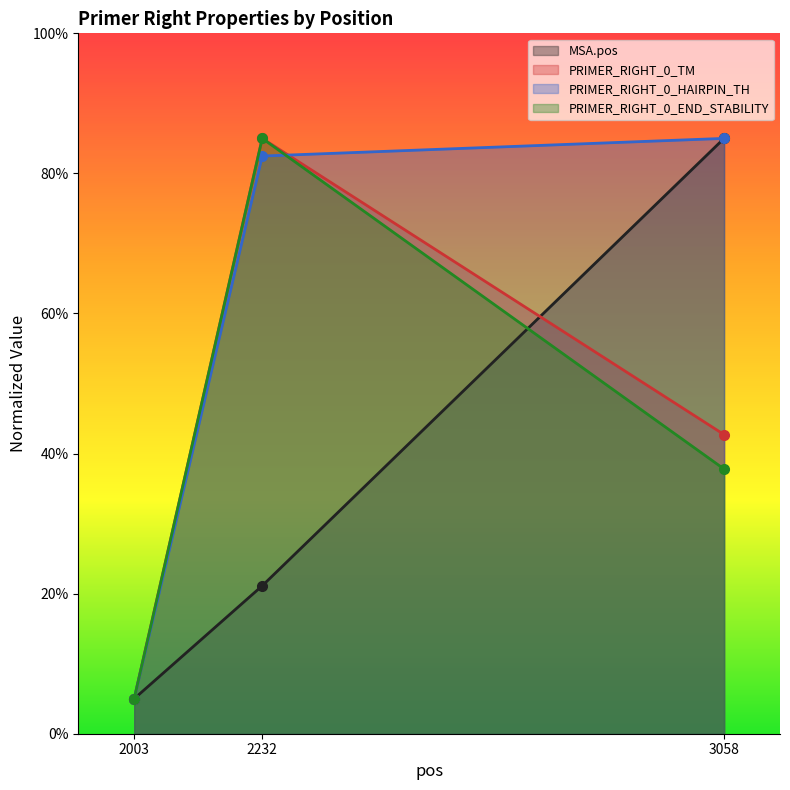

Where is PRIMER_RIGHT_0_END_STABILITY nearest to the value 45?

3058